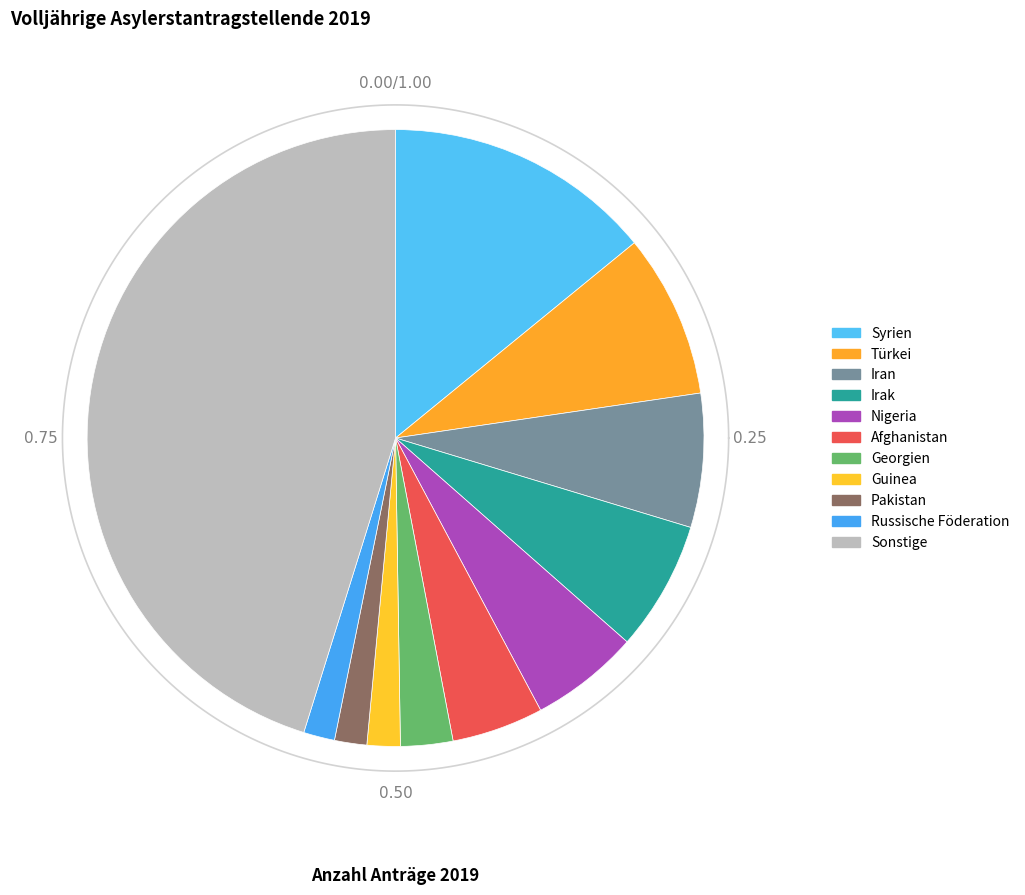

To the nearest percent, what percentage of the pie is Russische Föderation?

2%